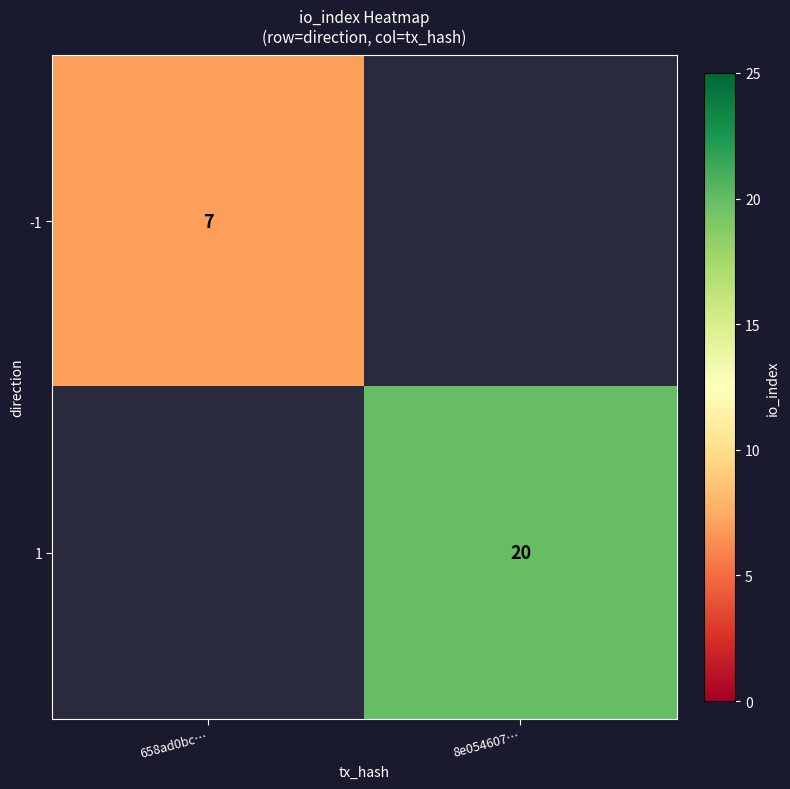

Count the number of data series in this chart.

2